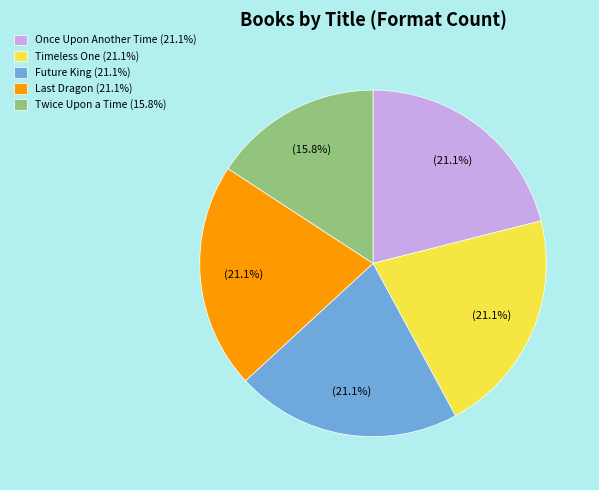

What percentage do Once Upon Another Time and Future King together represent?

42.1%